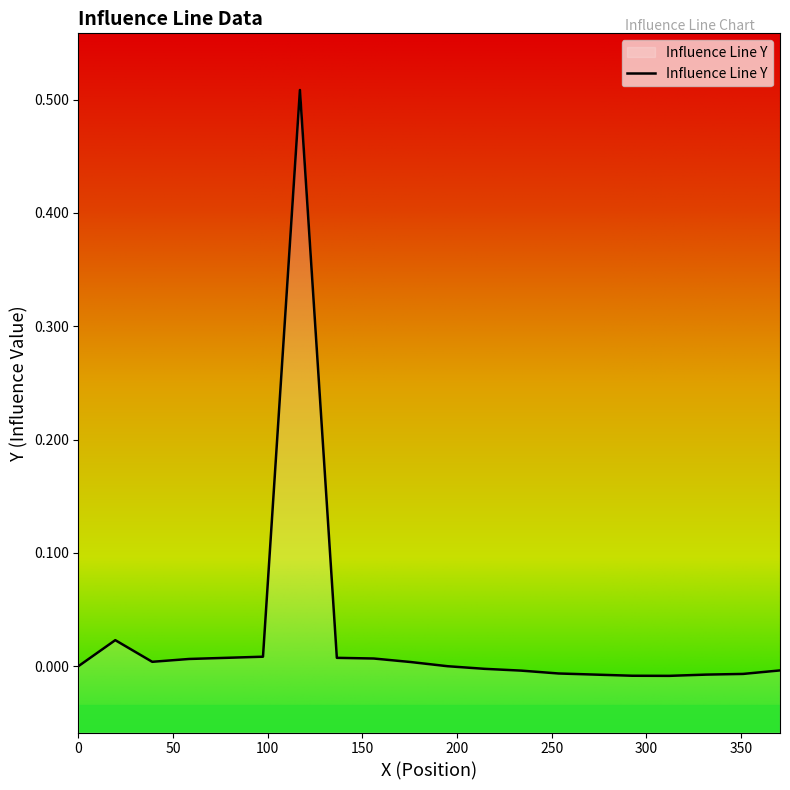

How many values are below zero?

9